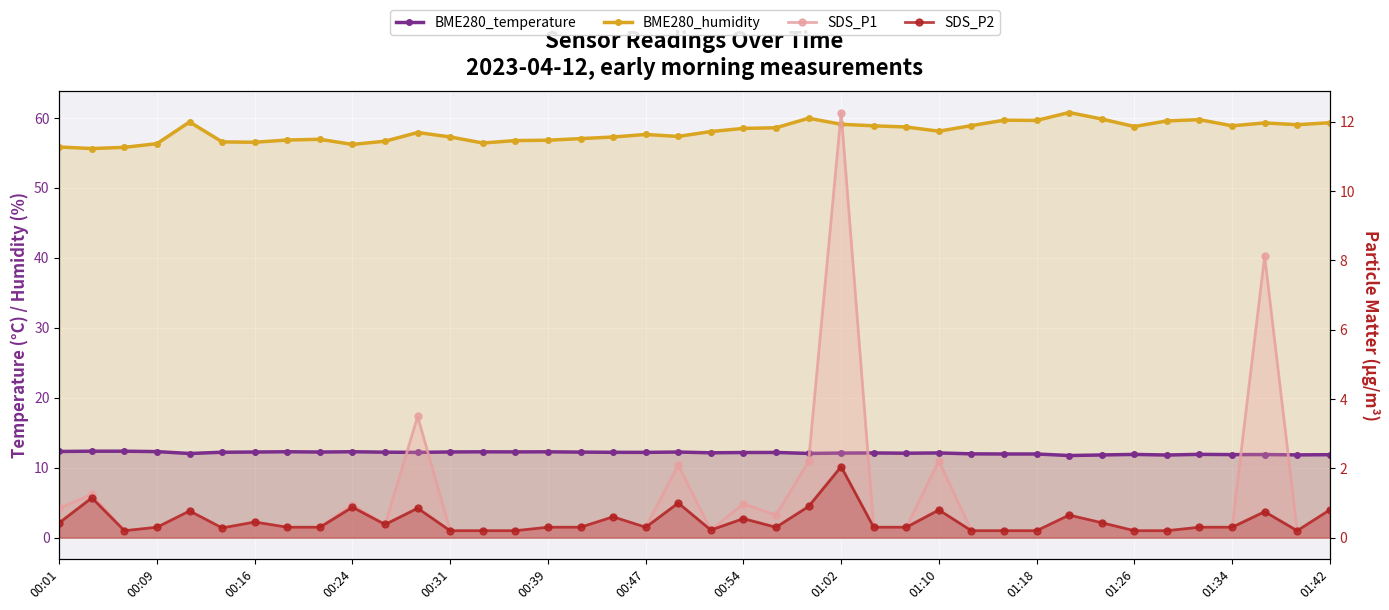

True or false: SDS_P2 and BME280_humidity intersect in this chart.

False